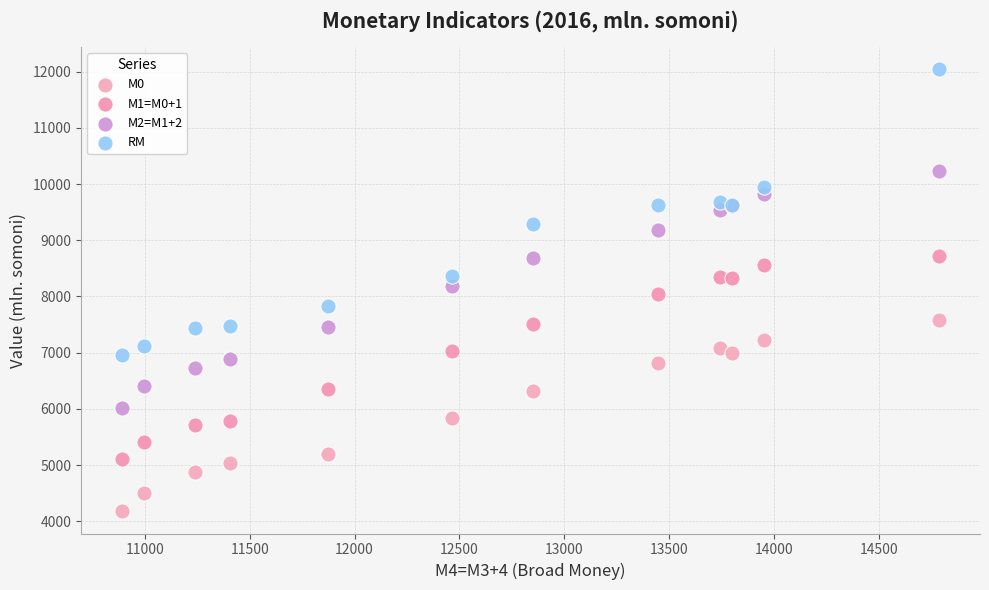

Which series has the widest spread of Y values?

RM